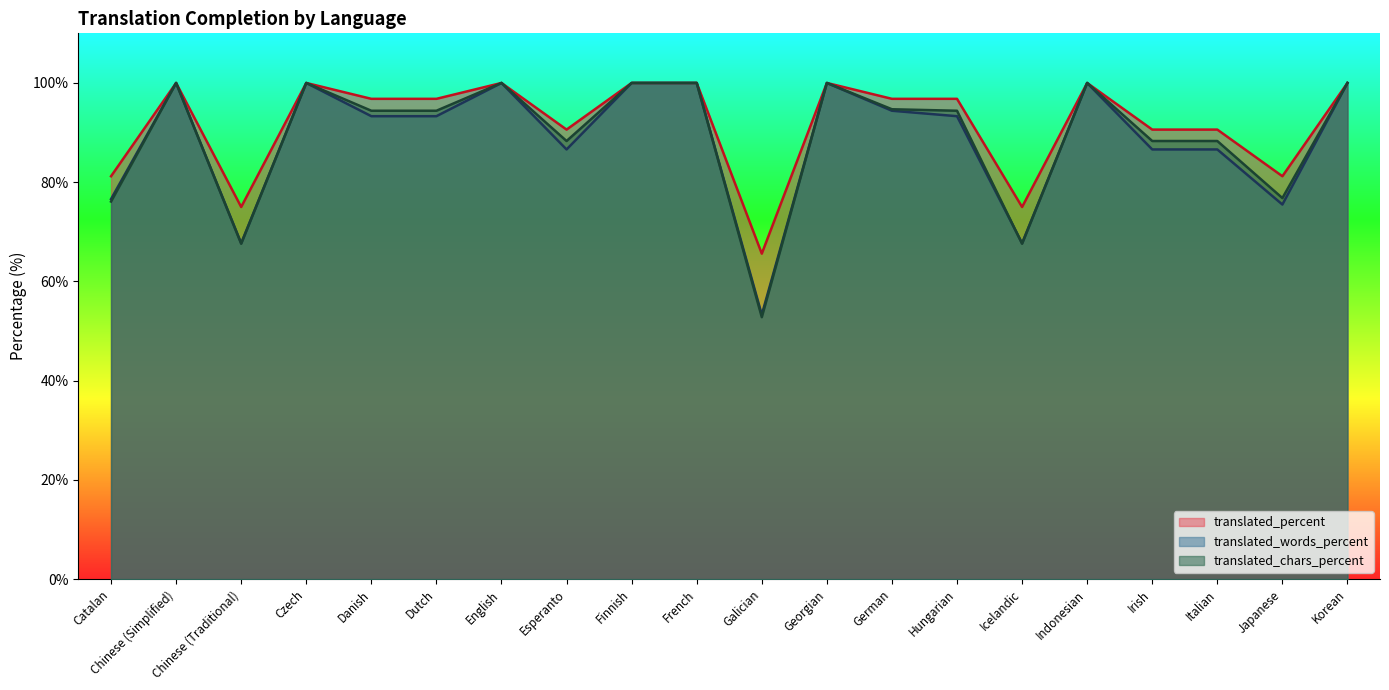

Is the value of translated_words_percent at Icelandic greater than the value of translated_chars_percent at Dutch?

No